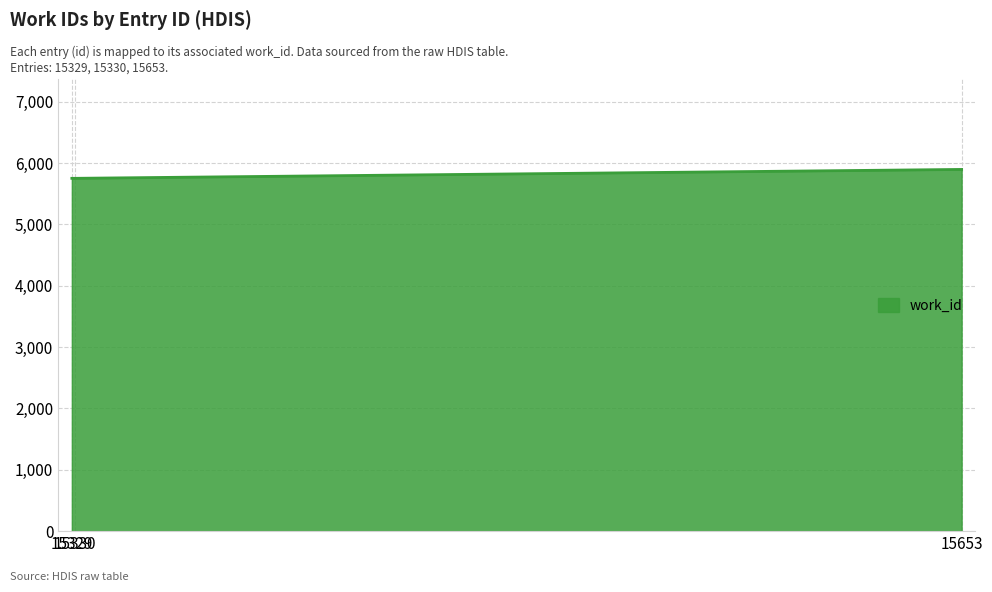

What is the minimum value shown in the chart?

5750